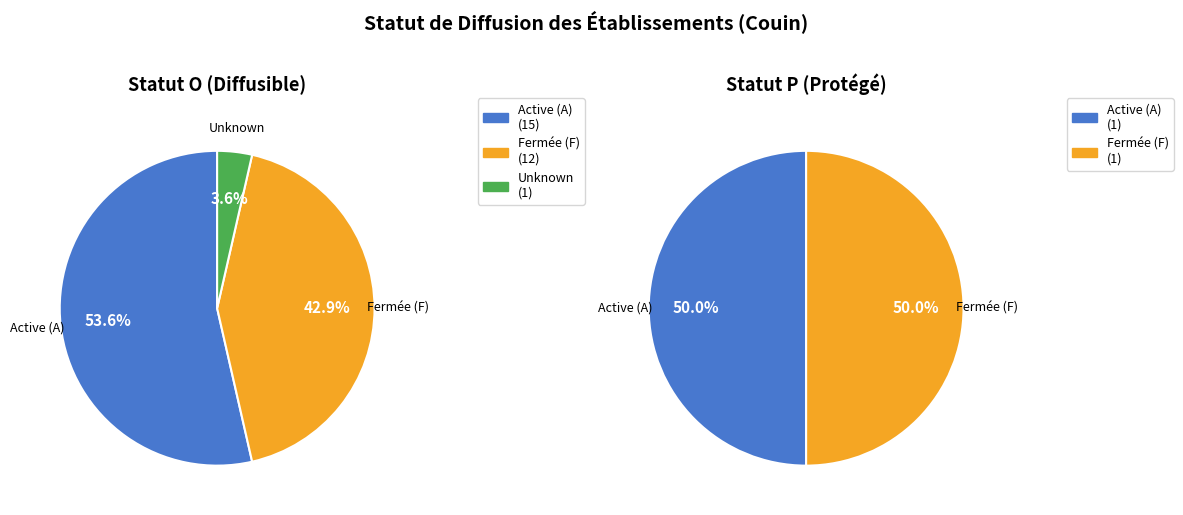

Does O account for over 50% of the chart?

Yes